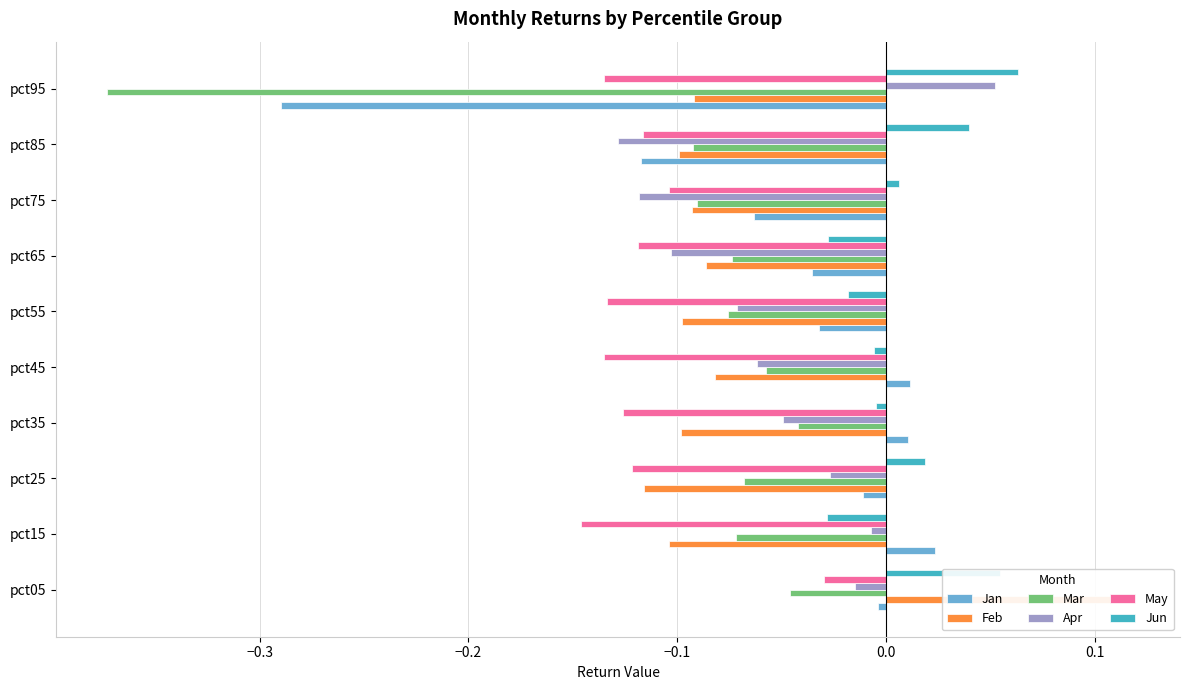

What is the average value of the Mar series?

-0.1